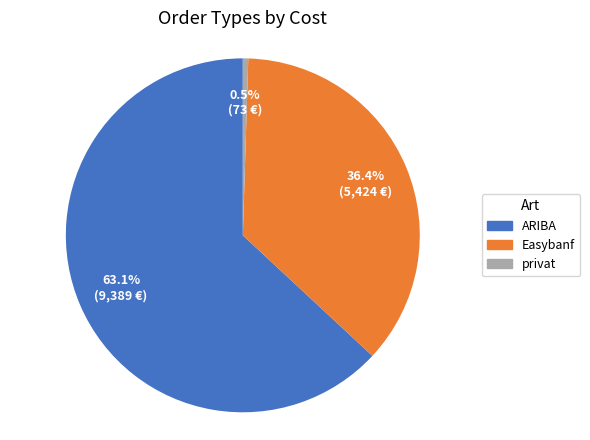

Is there any slice that represents more than half of the pie?

Yes